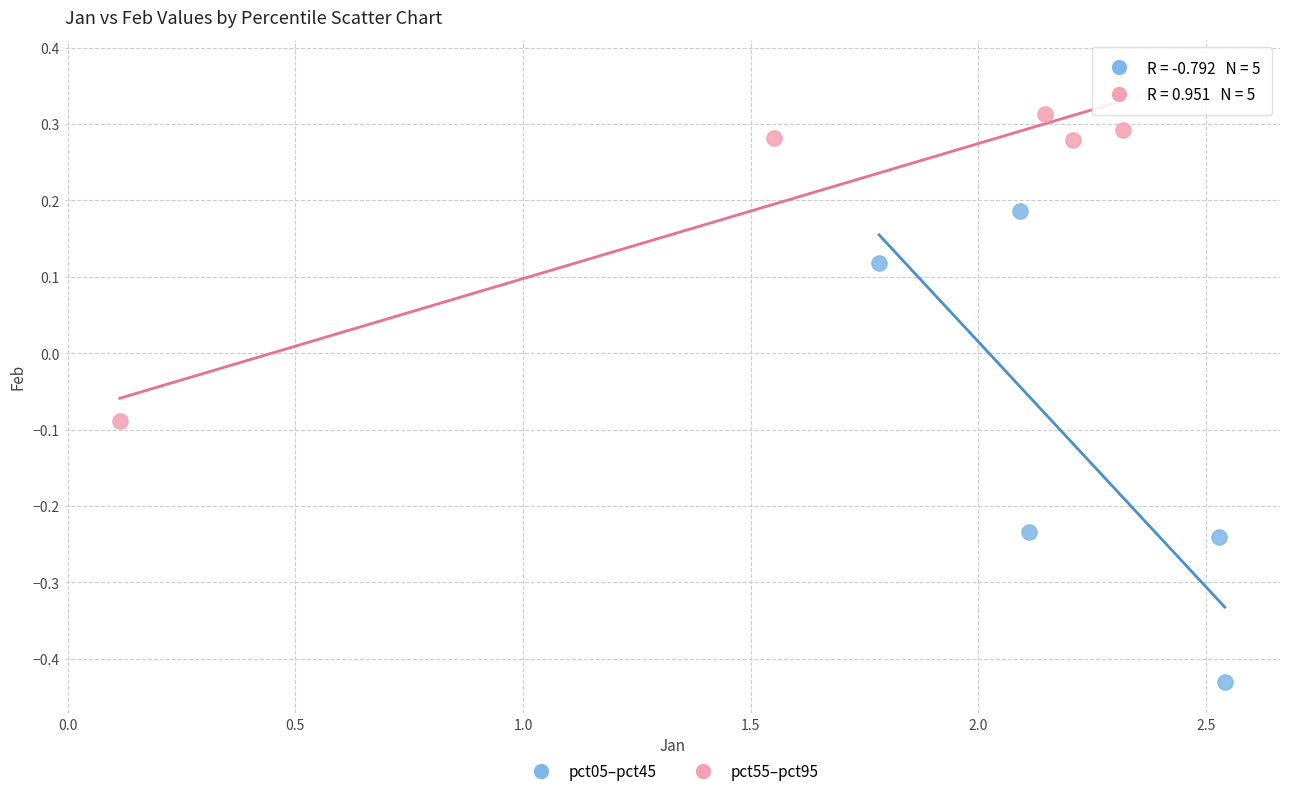

Which series has the widest spread of Y values?

pct05–pct45